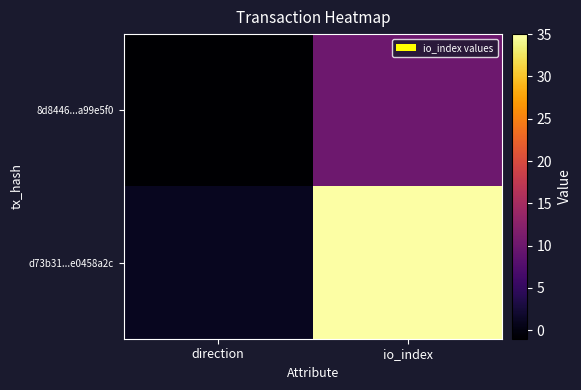

What is the difference between the highest and lowest values at io_index?

25